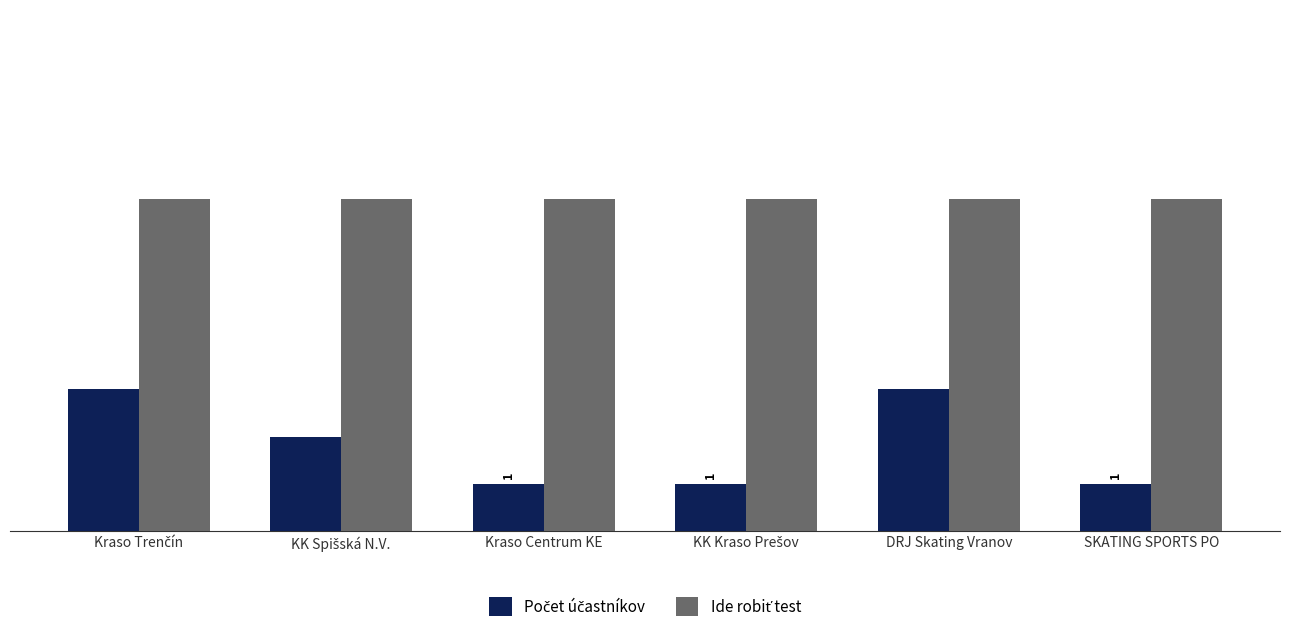

What is the label of the 5th bar from the left?

DRJ Skating Vranov